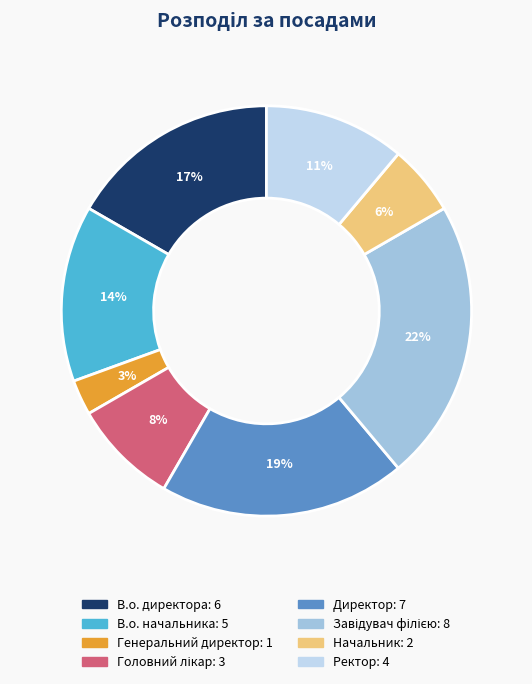

Combined, do В.о. директора and В.о. начальника account for over 50%?

No